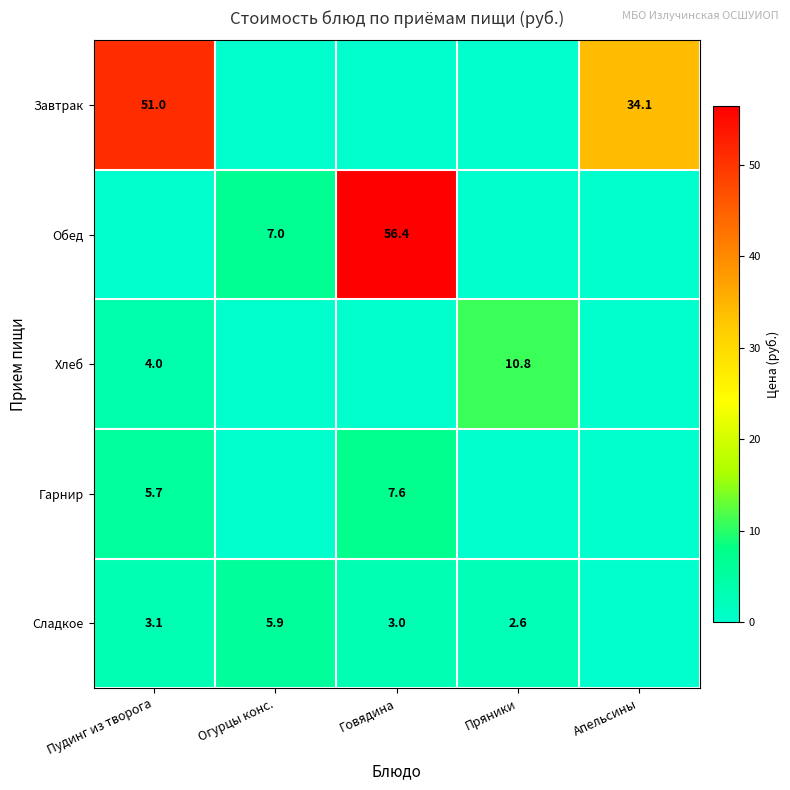

Is it true that Завтрак equals 51.0 at Пудинг из творога?

True